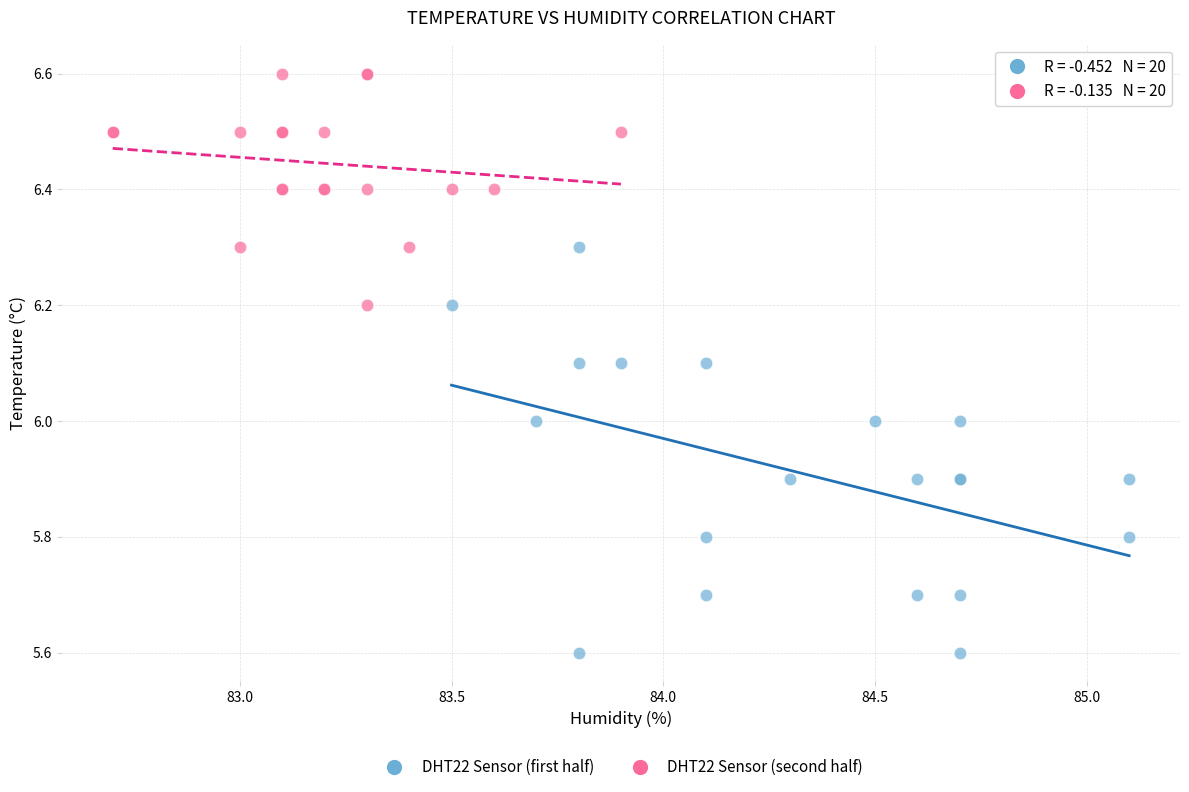

Which series reaches the minimum Y coordinate?

DHT22 Sensor (first half)